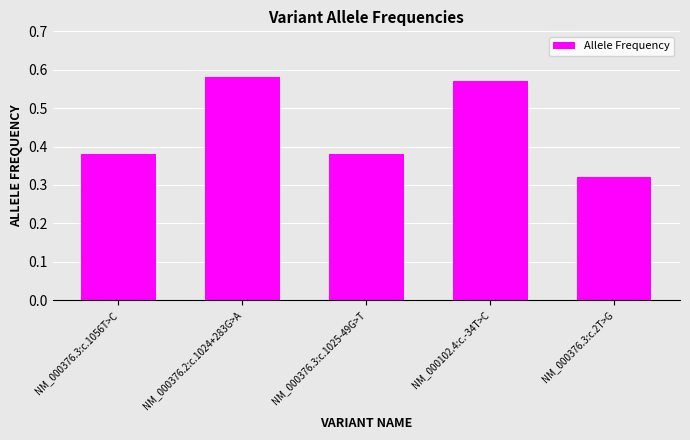

Is it true that the value at NM_000376.3:c.1056T>C is 0.1?

False